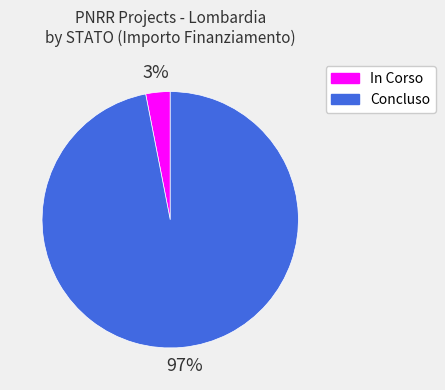

Rank the categories by value from lowest to highest.

In Corso, Concluso